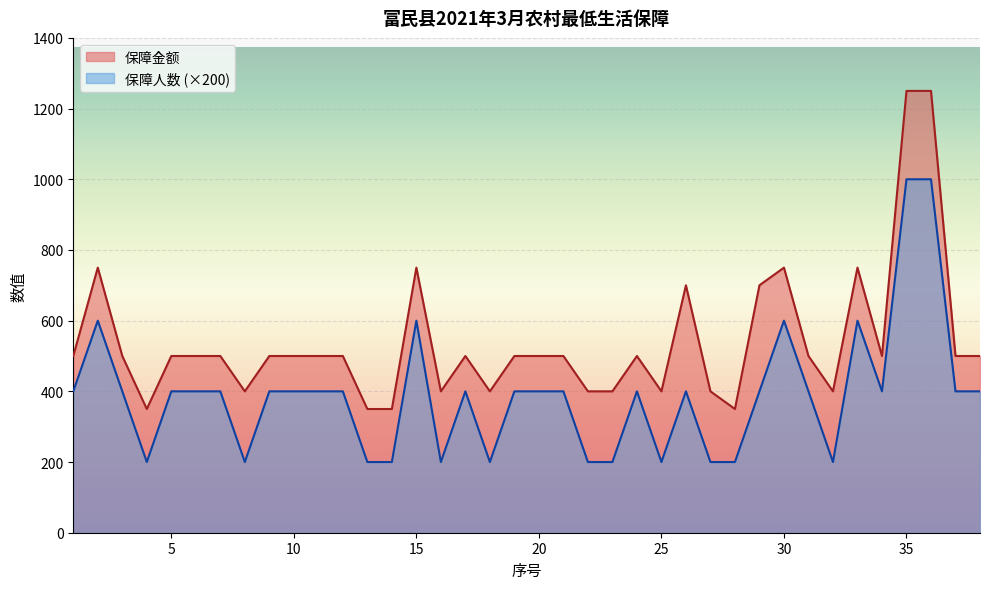

What is the difference between the maximum and minimum values in the 保障人数 series?

800